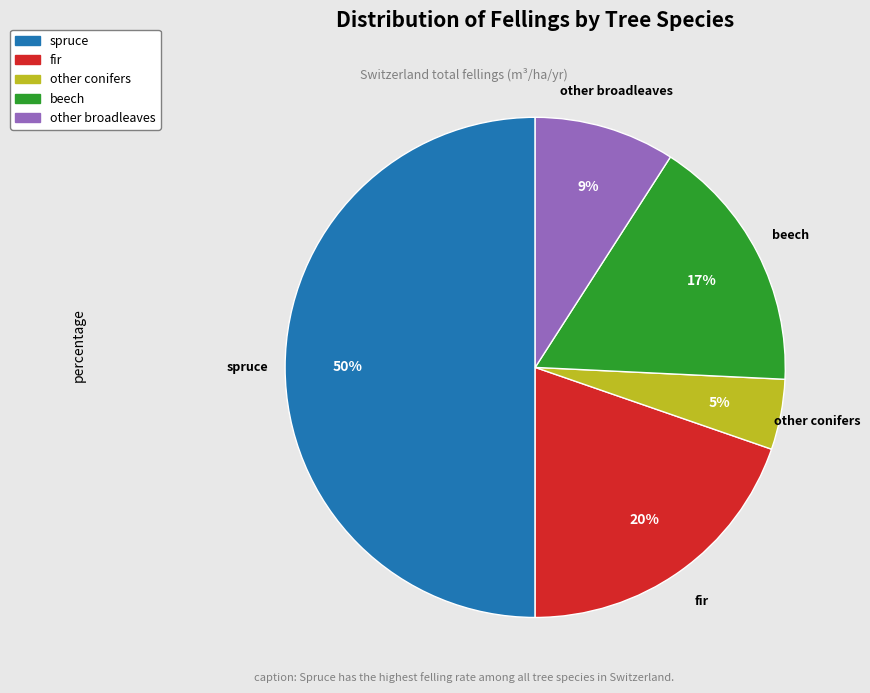

Rank the categories by value from highest to lowest.

spruce, fir, beech, other broadleaves, other conifers